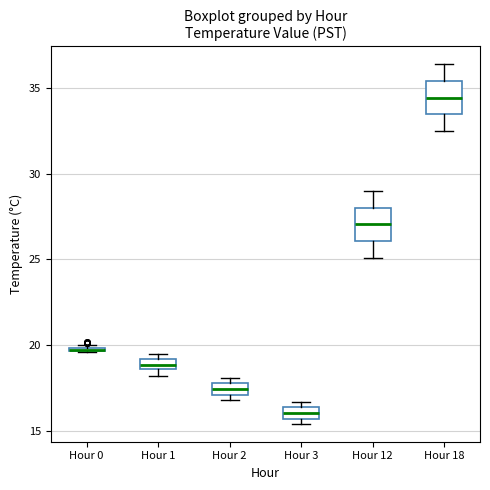

Where is the upper edge of the box for Hour 0 on the y-axis? The values are not printed on the chart, so give them approximately, as read against the axis.

20.0